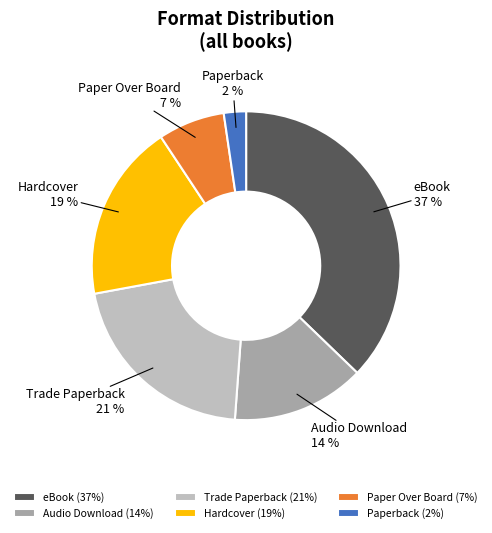

To the nearest percent, what portion does Paperback represent?

2%